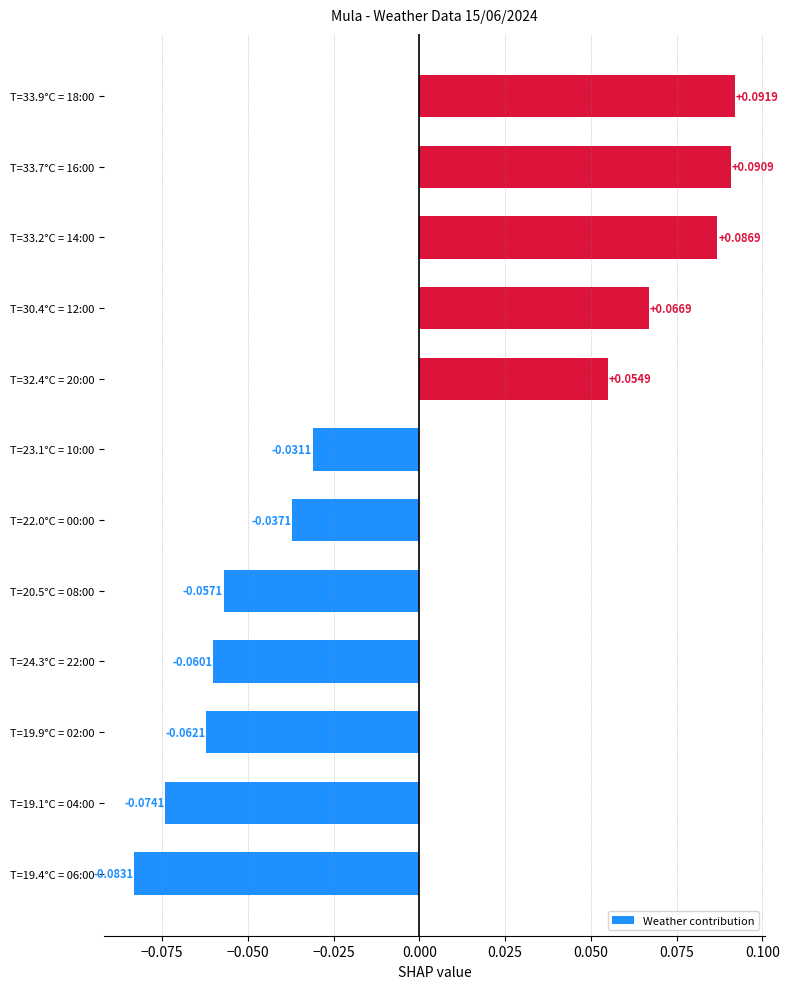

Between T=19.9°C = 02:00 and T=22.0°C = 00:00, which is larger?

T=22.0°C = 00:00